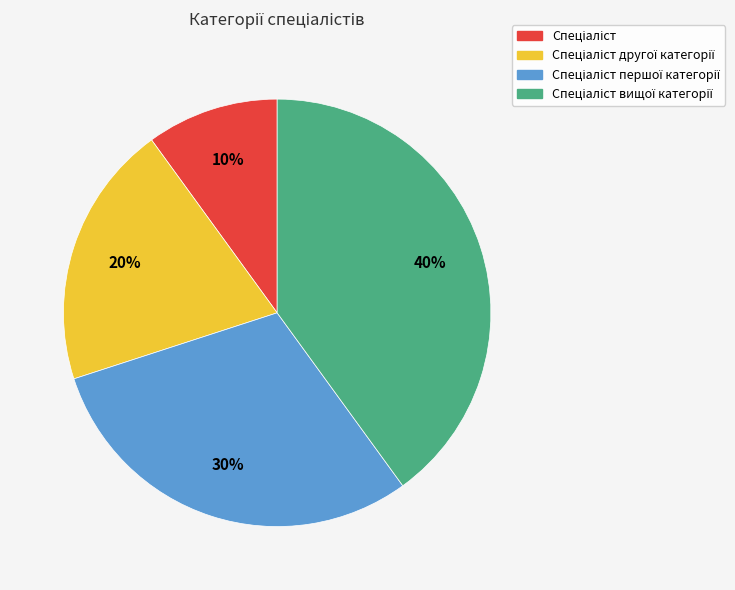

Does any single category account for the majority?

No